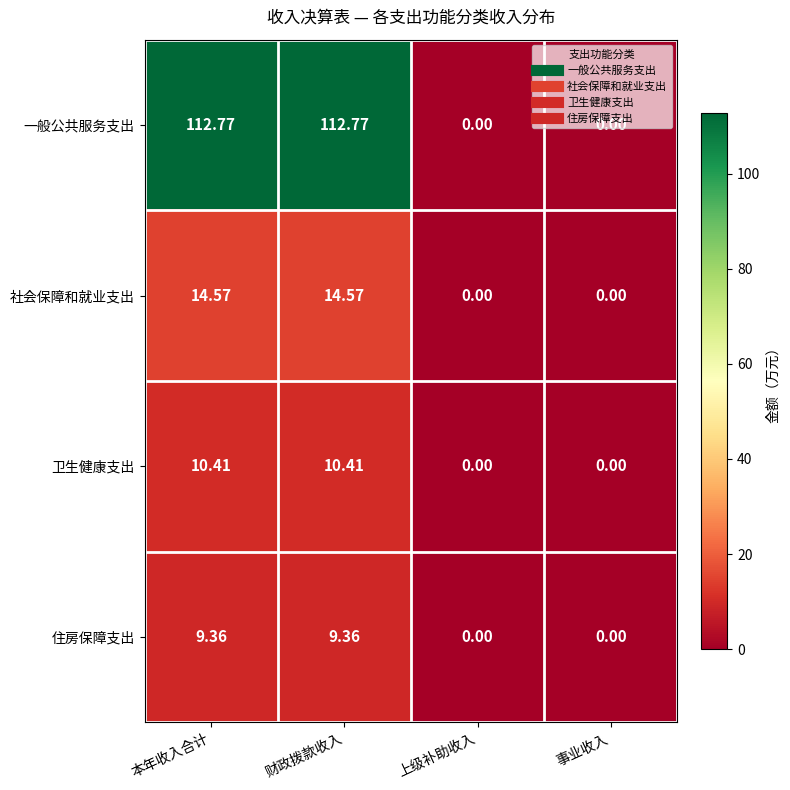

Between 财政拨款收入 and 上级补助收入, which series saw the biggest shift?

一般公共服务支出